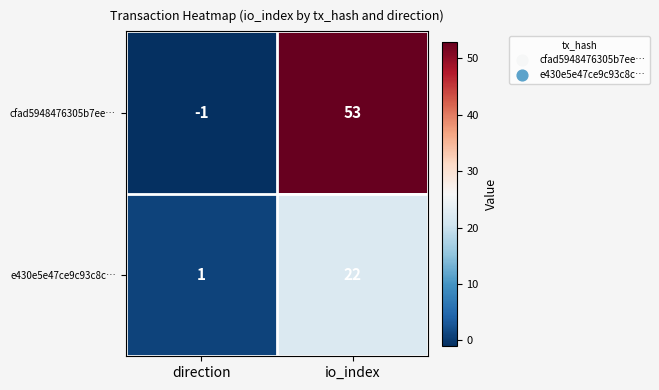

Which label corresponds to the smallest value in the chart?

direction